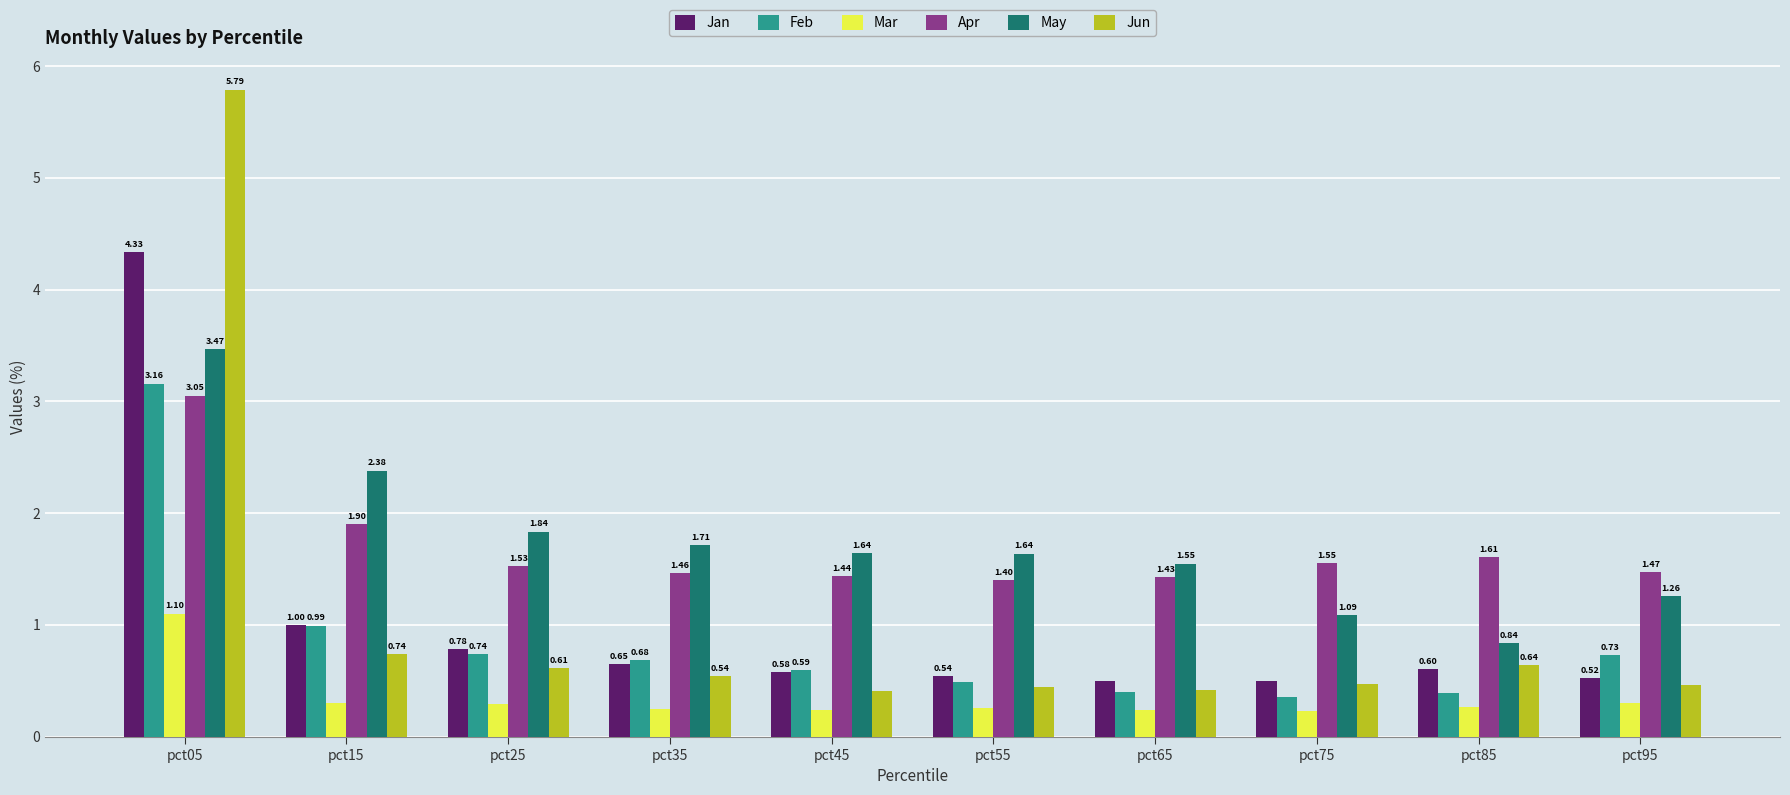

The value of Jan at pct85 is 0.6. True or false?

True